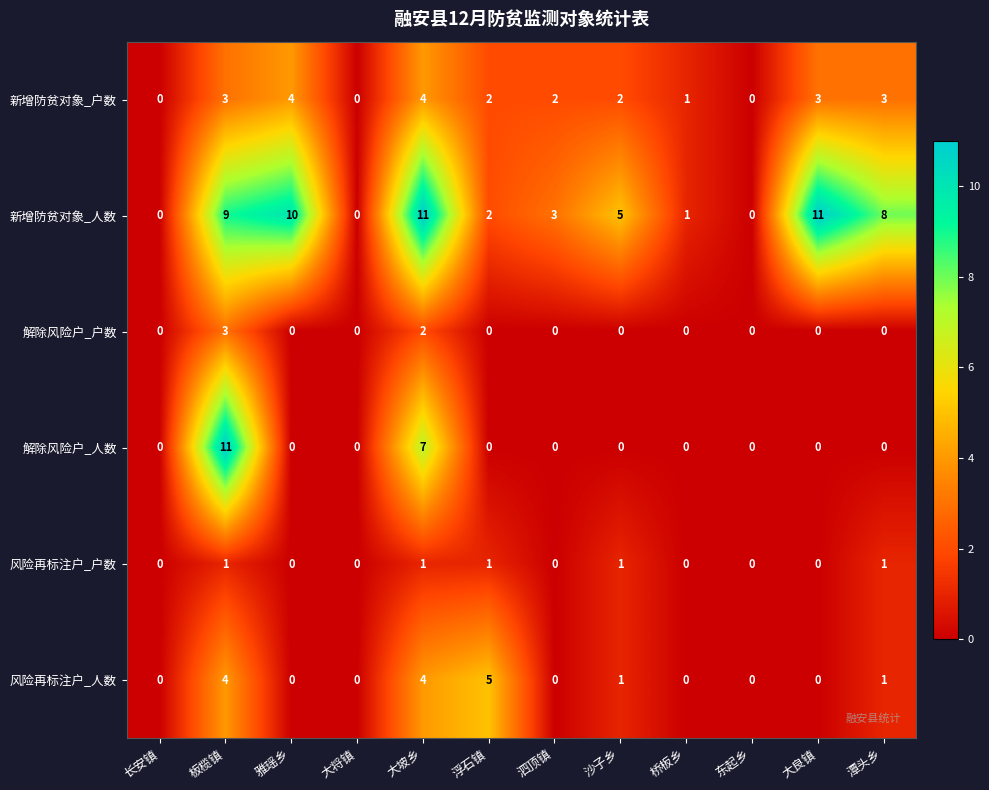

What is the spread (max minus min) of values at 大良镇?

11